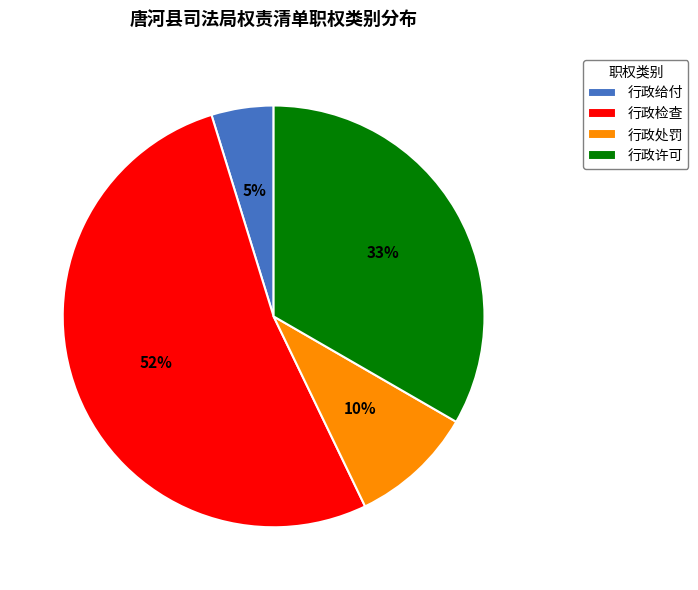

Rank the categories by value from highest to lowest.

行政检查, 行政许可, 行政处罚, 行政给付